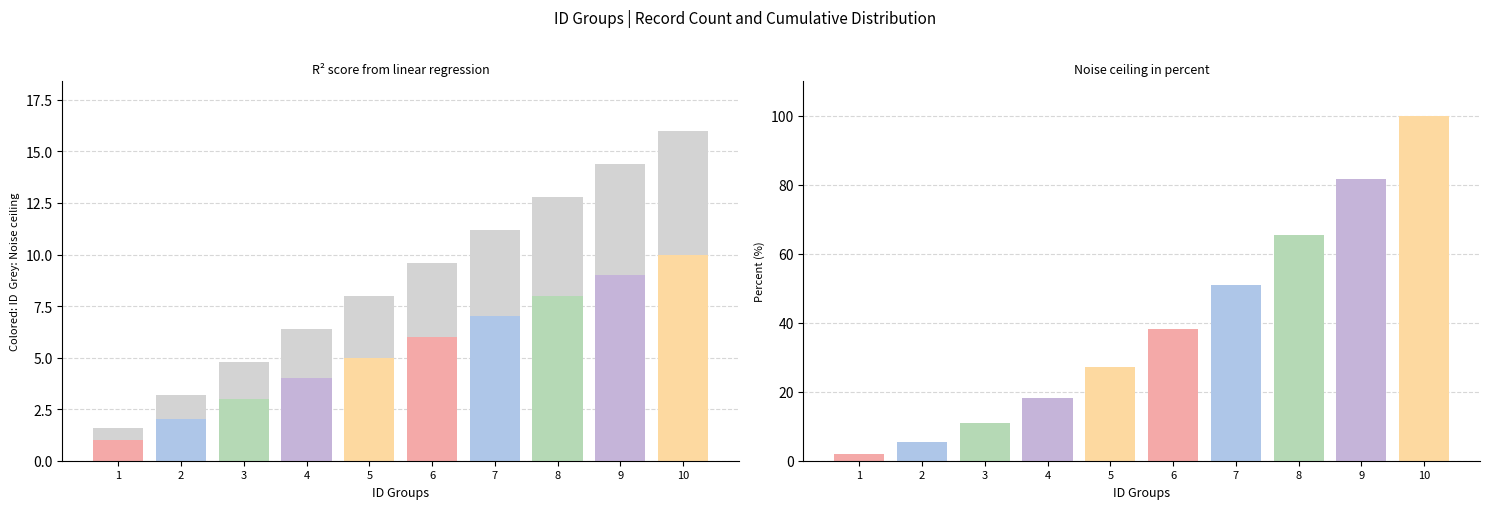

How many groups of bars are there?

10